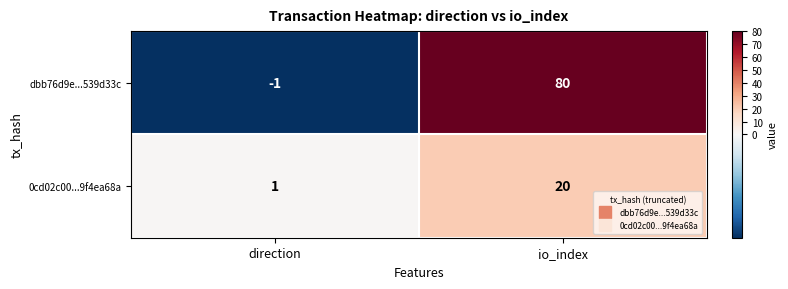

At which label is dbb76d9e...539d33c closest to 39?

direction